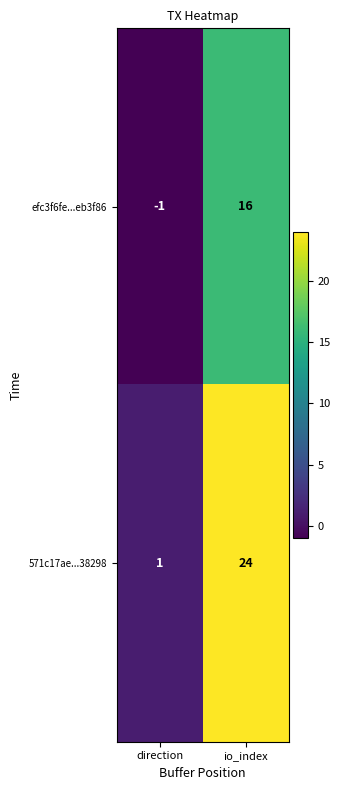

True or false: efc3f6fe...eb3f86 has a value of -1 at direction.

True